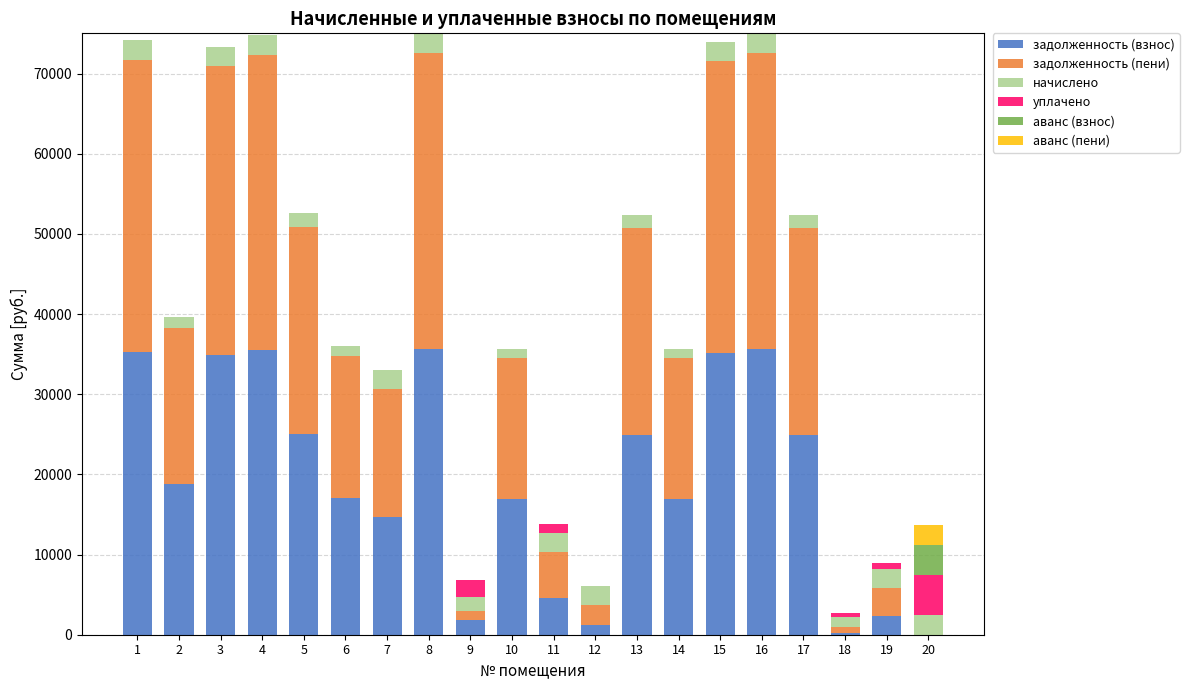

What is the total value across all series at 13?

52414.7